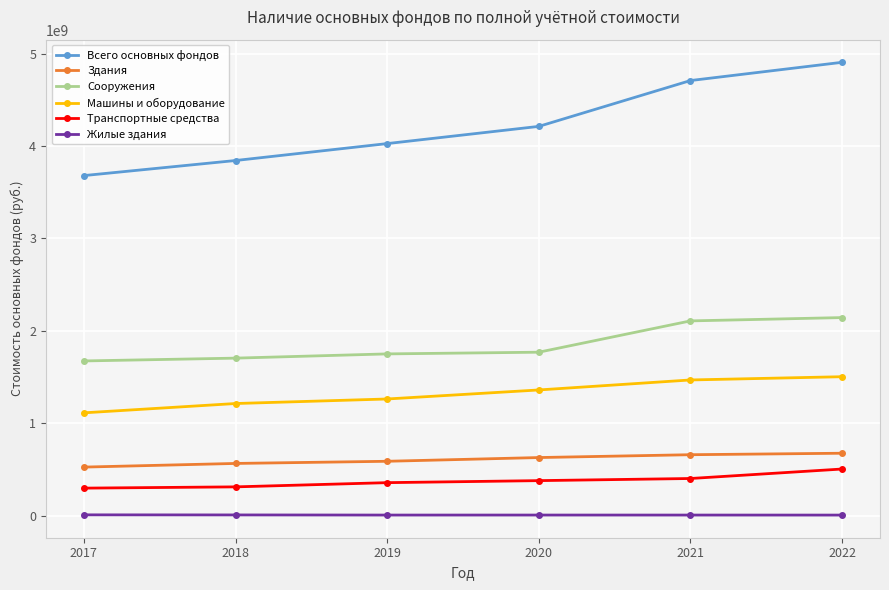

What is the greatest value displayed?

4906911422